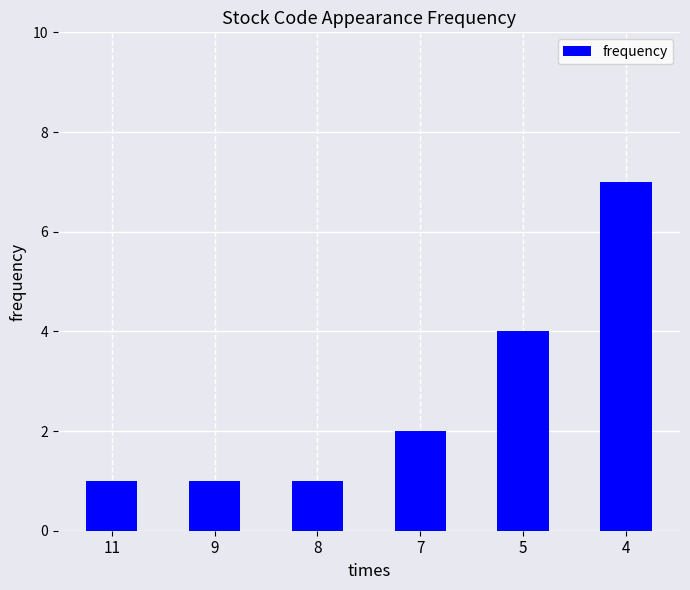

Is it true that the value at 11 is 1?

True